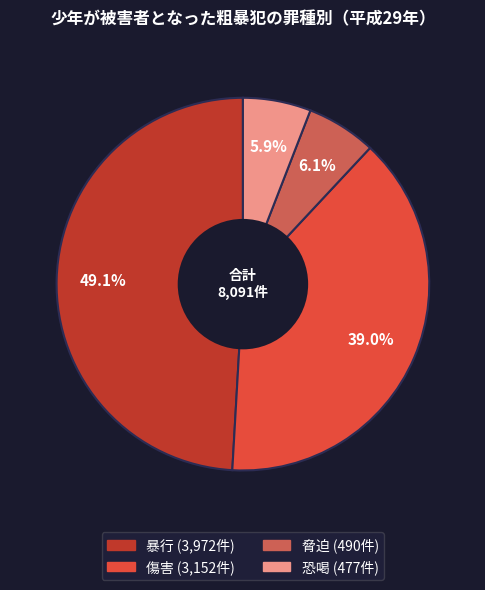

How many slices are in this pie chart?

4